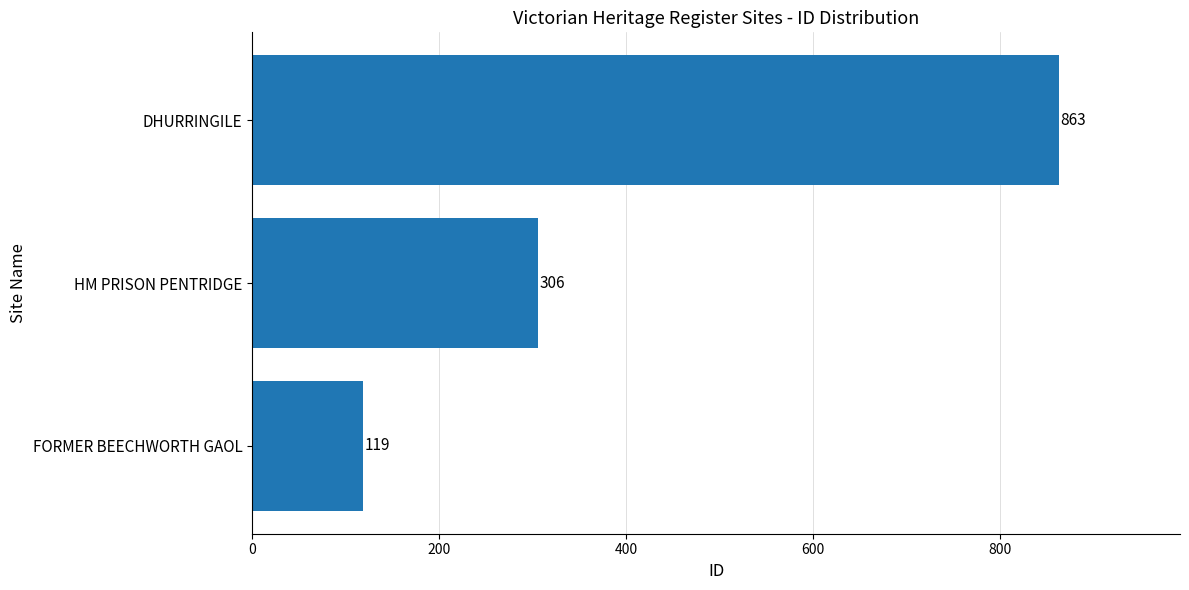

What is the sum of all values?

1288